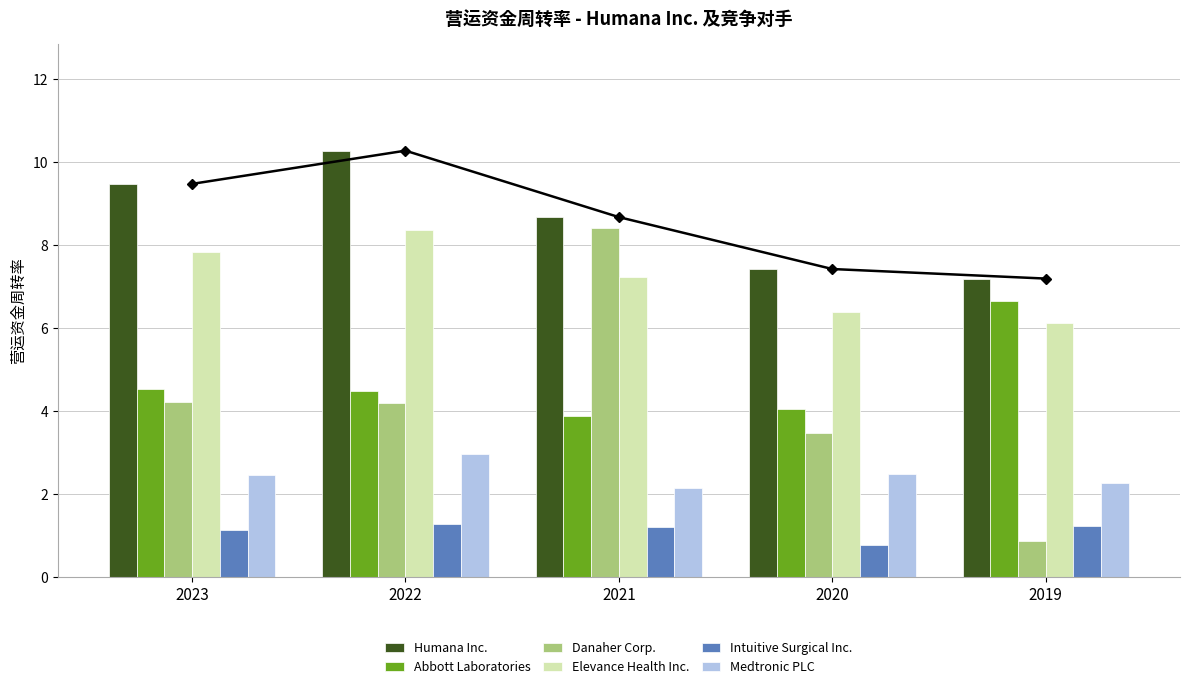

Reading left to right, what are all the values shown in this chart?

Humana Inc.: 2023=9.5	2022=10.3	2021=8.7	2020=7.4	2019=7.2
Abbott Laboratories: 2023=4.5	2022=4.5	2021=3.9	2020=4.1	2019=6.6
Danaher Corp.: 2023=4.2	2022=4.2	2021=8.4	2020=3.5	2019=0.9
Elevance Health Inc.: 2023=7.8	2022=8.4	2021=7.2	2020=6.4	2019=6.1
Intuitive Surgical Inc.: 2023=1.1	2022=1.3	2021=1.2	2020=0.8	2019=1.2
Medtronic PLC: 2023=2.5	2022=3.0	2021=2.1	2020=2.5	2019=2.3